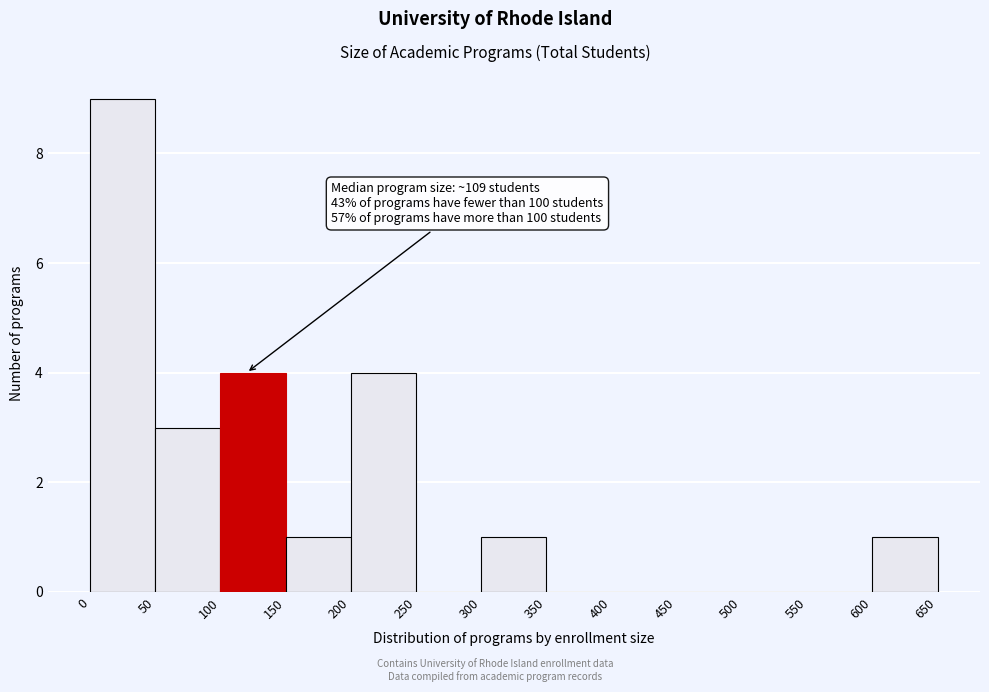

Over which range of the x-axis is the bar tallest?

0 to 50